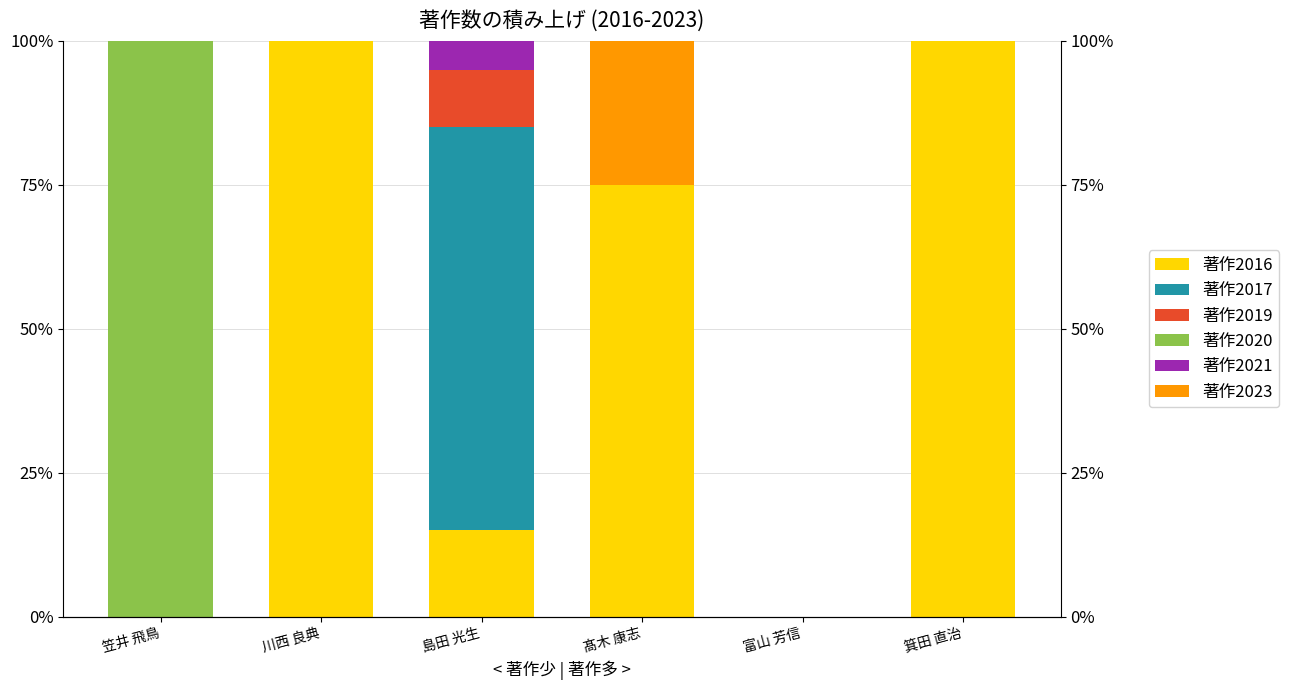

What position from the right is 島田 光生?

4